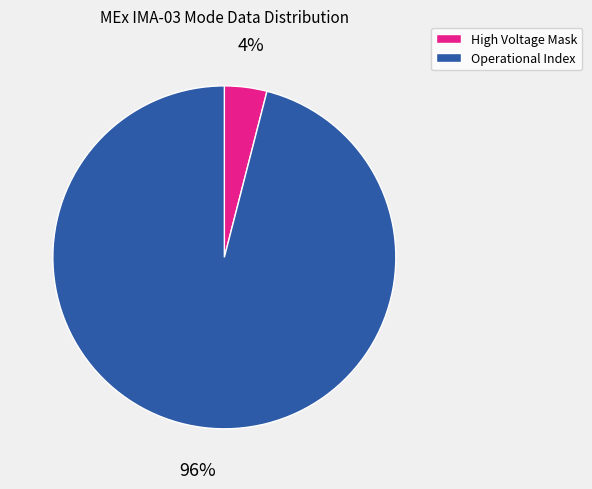

To the nearest percent, what is the average slice percentage?

50%